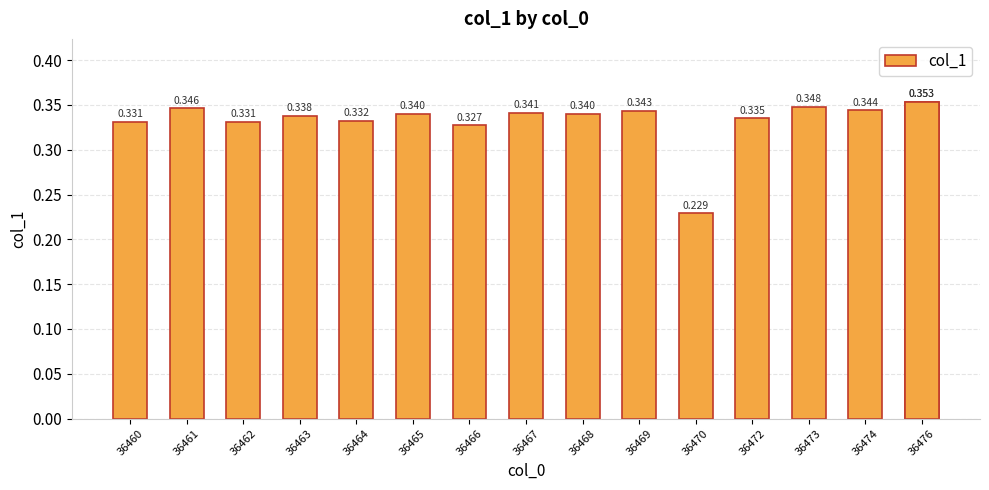

Which category has the highest value across all series?

36476